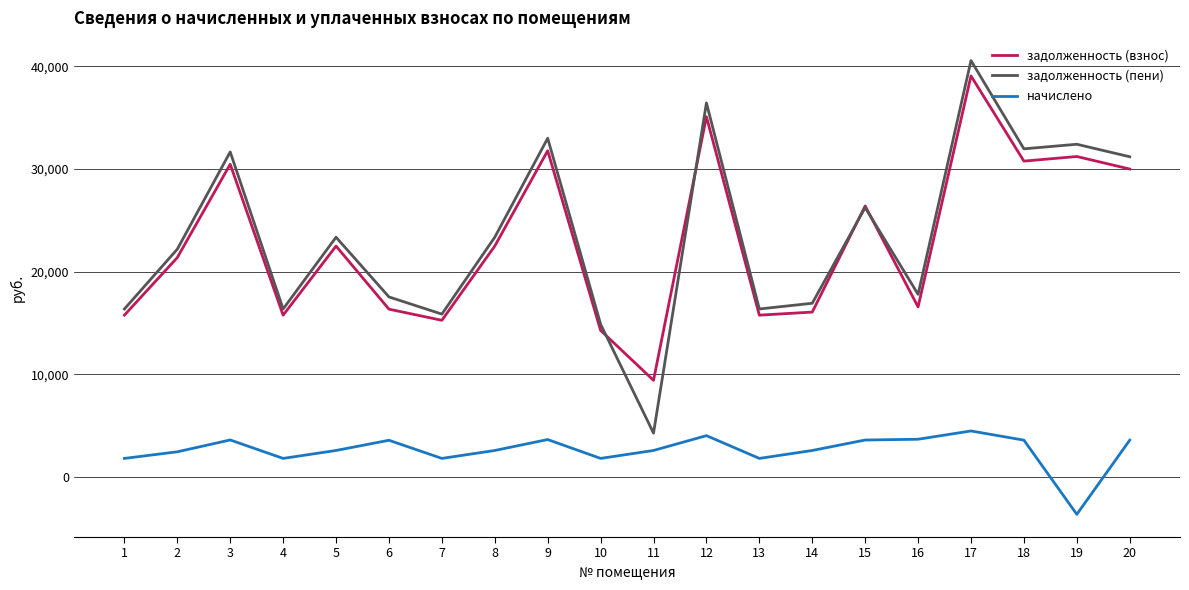

The начислено series shows -3638.6 at 19. True or false?

True